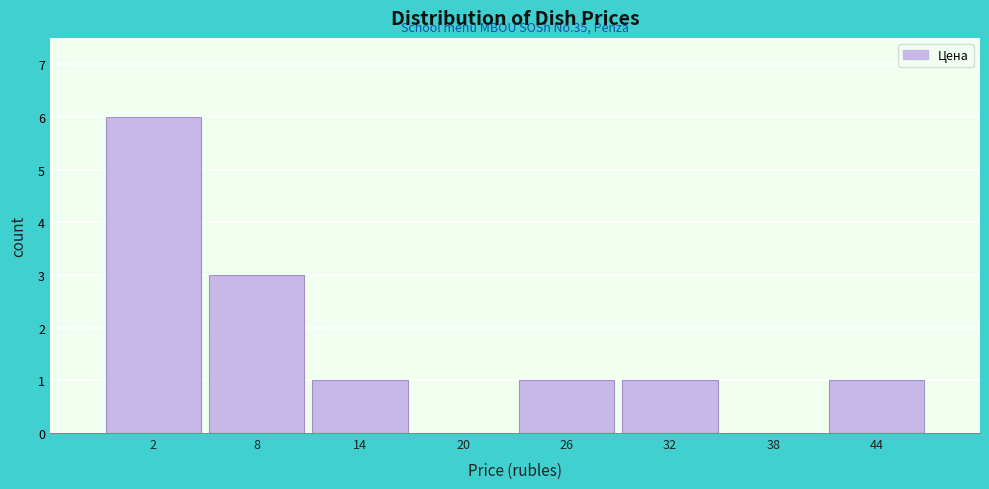

Reading left to right, what are all the values shown in this chart?

2=6	8=3	14=1	20=0	26=1	32=1	38=0	44=1